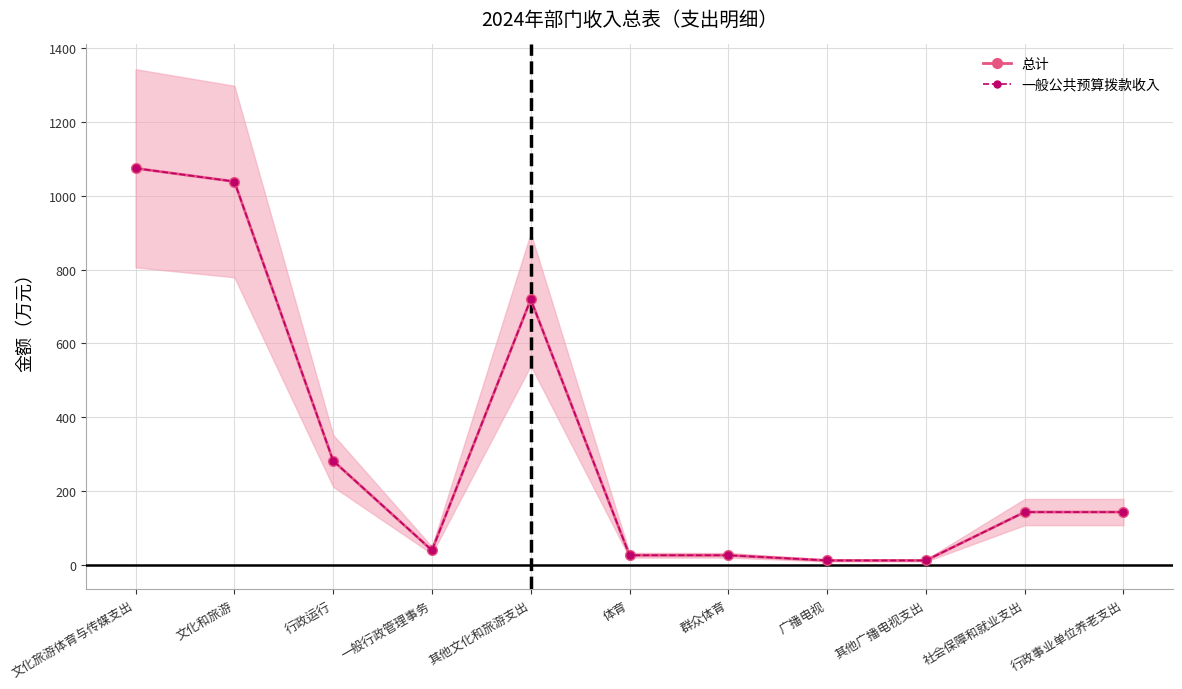

The value of 总计 at 其他文化和旅游支出 is 719.0. True or false?

True